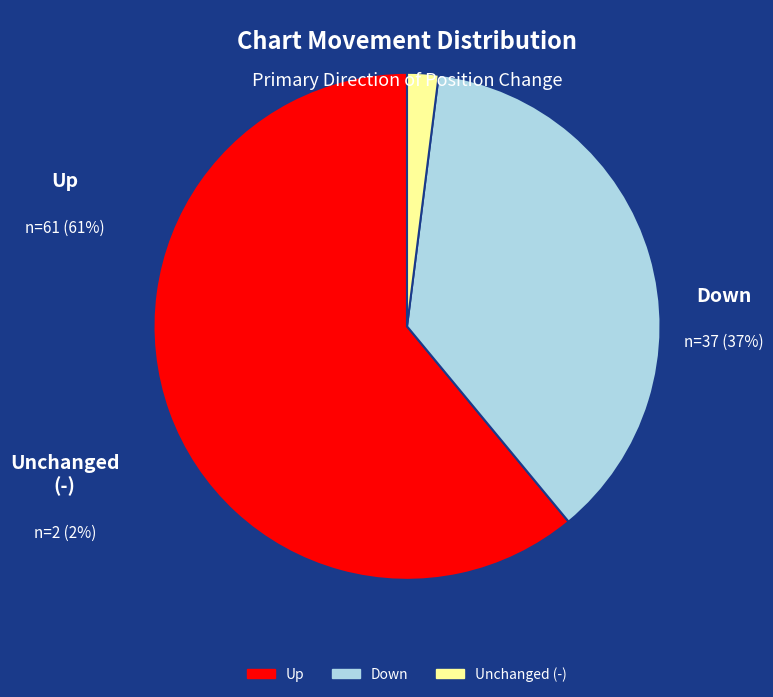

Does - account for over 50% of the chart?

No